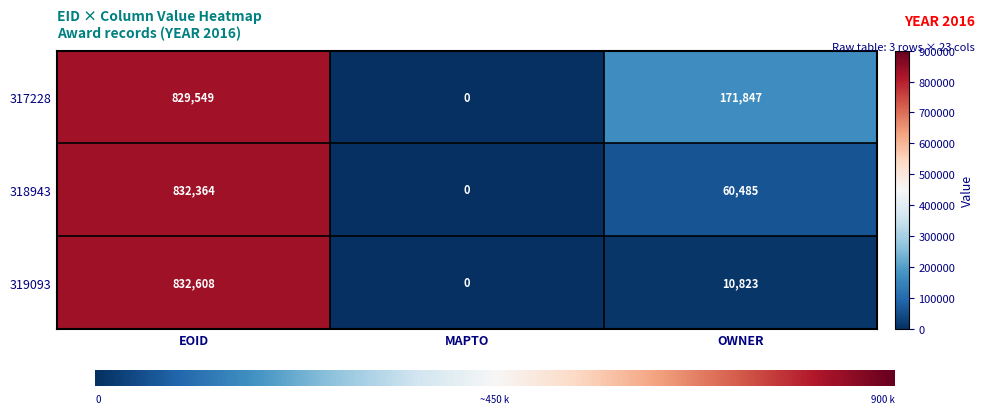

How many positive values does the 318943 series have?

2